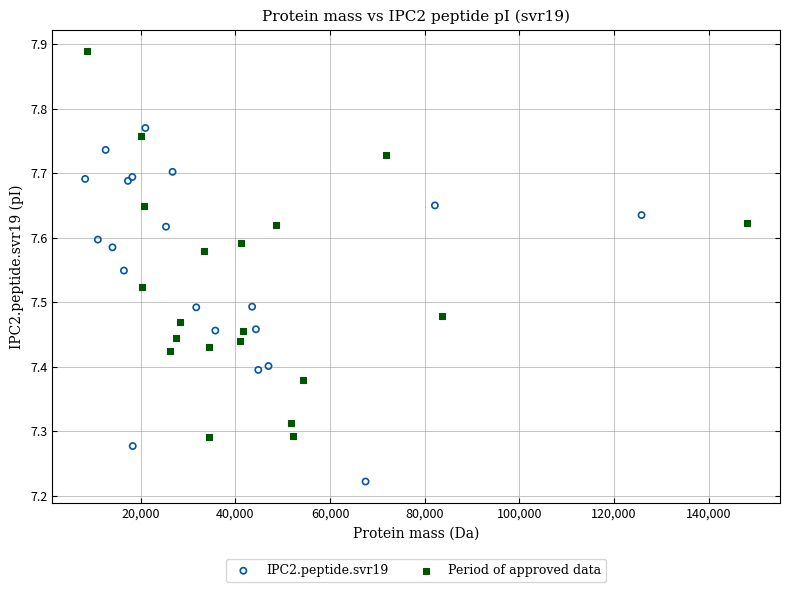

What are all the series names shown in the legend?

IPC2.peptide.svr19, Period of approved data